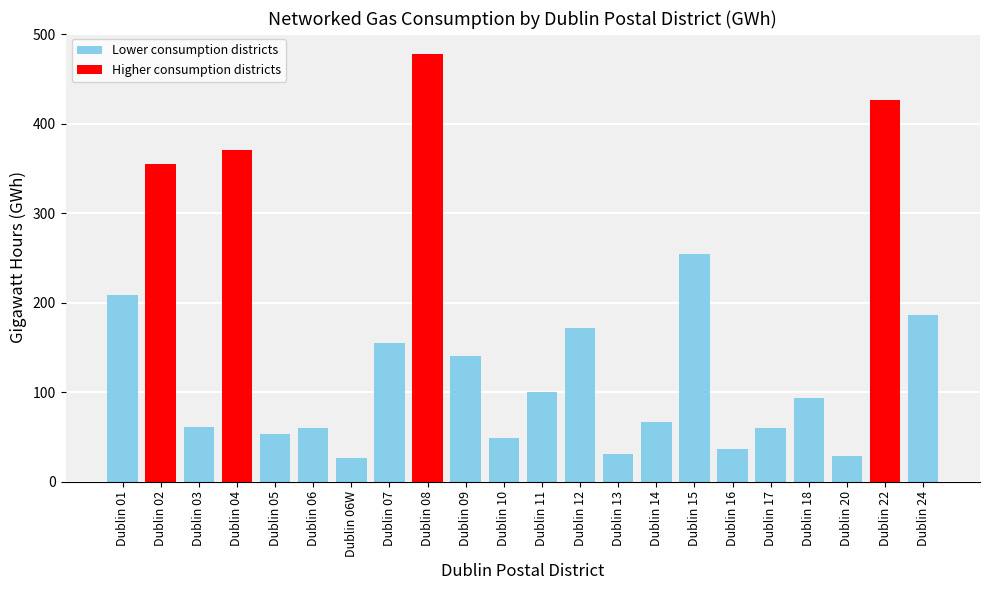

What is the difference between the maximum and minimum values?

450.8